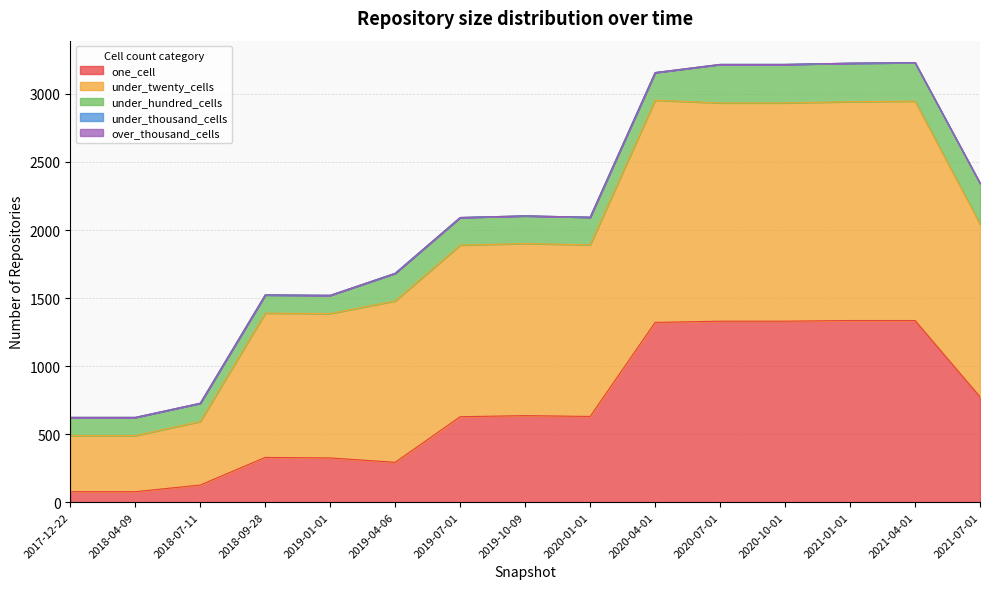

What is the greatest value displayed?

1633